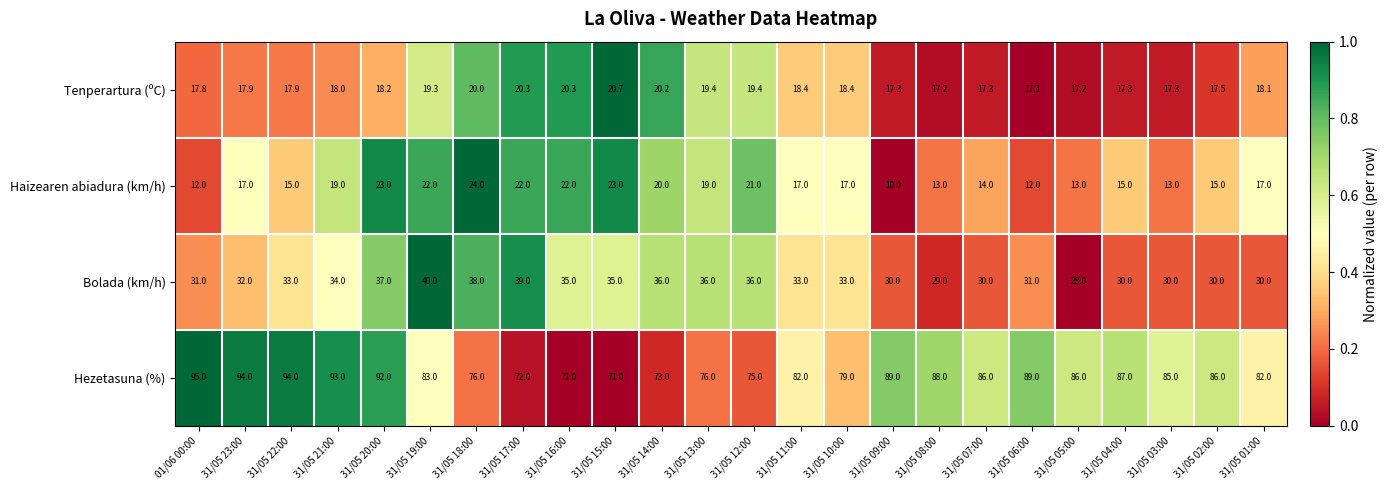

What is the spread (max minus min) of values at 31/05 15:00?

50.3